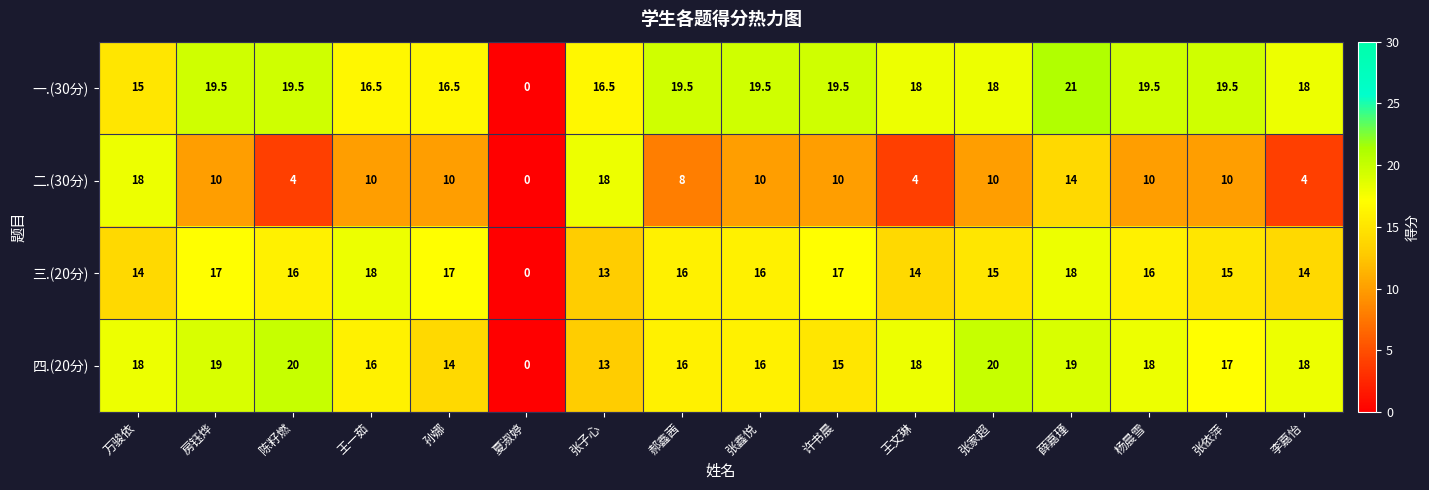

At 张依萍, list the series in order from largest to smallest.

一.(30分), 四.(20分), 三.(20分), 二.(30分)